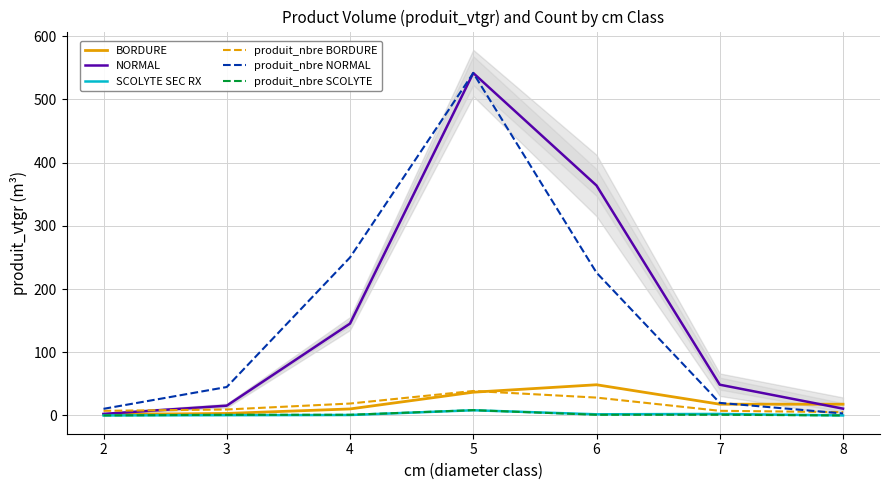

Between 3 and 4, which series saw the biggest shift?

produit_nbre NORMAL